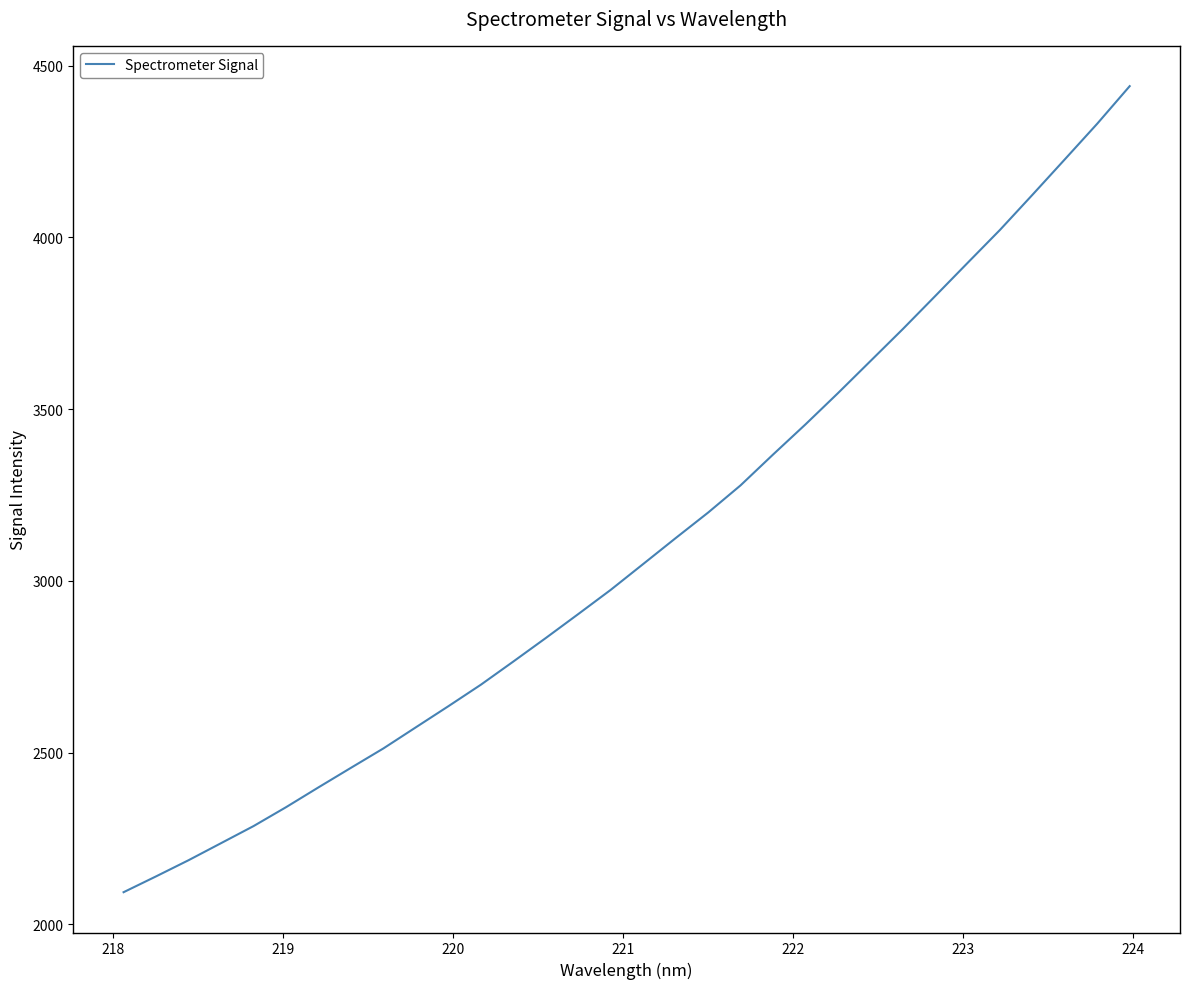

What is the difference between the maximum and minimum values?

2346.8